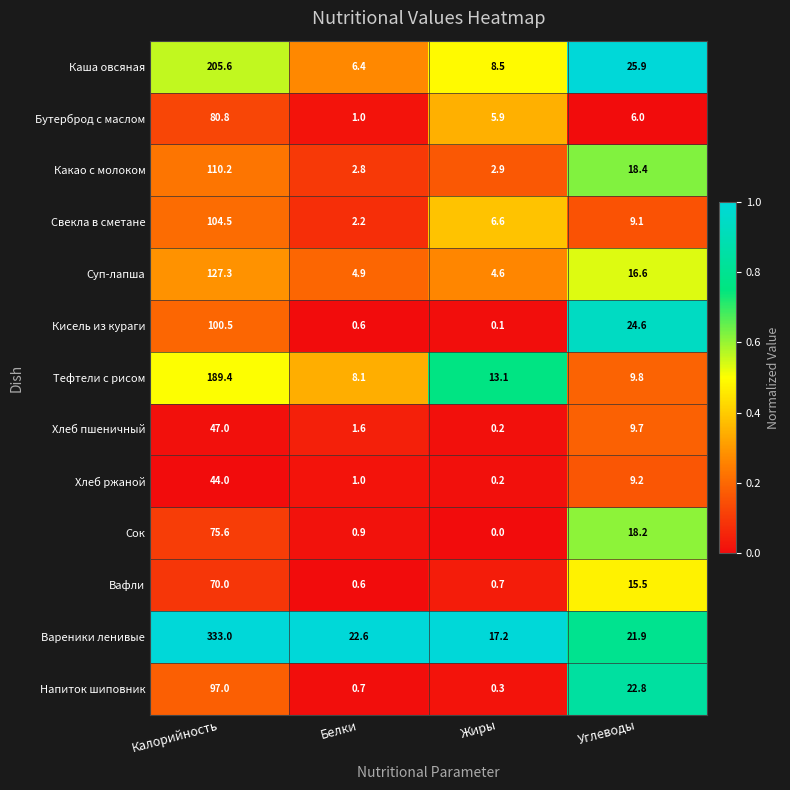

Rank the series by their maximum value, from highest to lowest.

Вареники ленивые, Каша овсяная, Тефтели с рисом, Суп-лапша, Какао с молоком, Свекла в сметане, Кисель из кураги, Напиток шиповник, Бутерброд с маслом, Сок, Вафли, Хлеб пшеничный, Хлеб ржаной